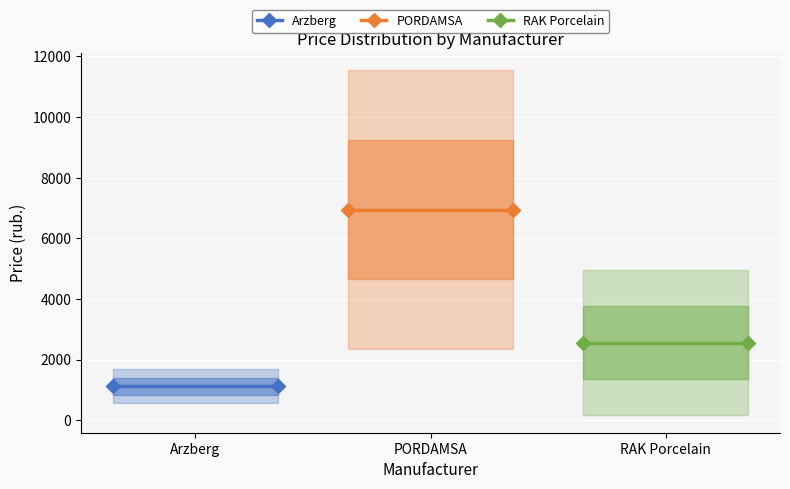

What is the label of the 2nd point from the left?

PORDAMSA